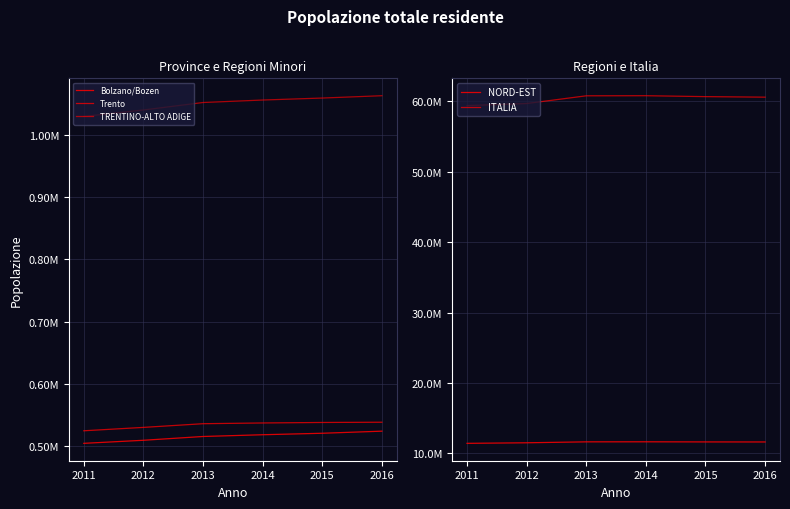

What is the spread (max minus min) of values at 2012?

59175601